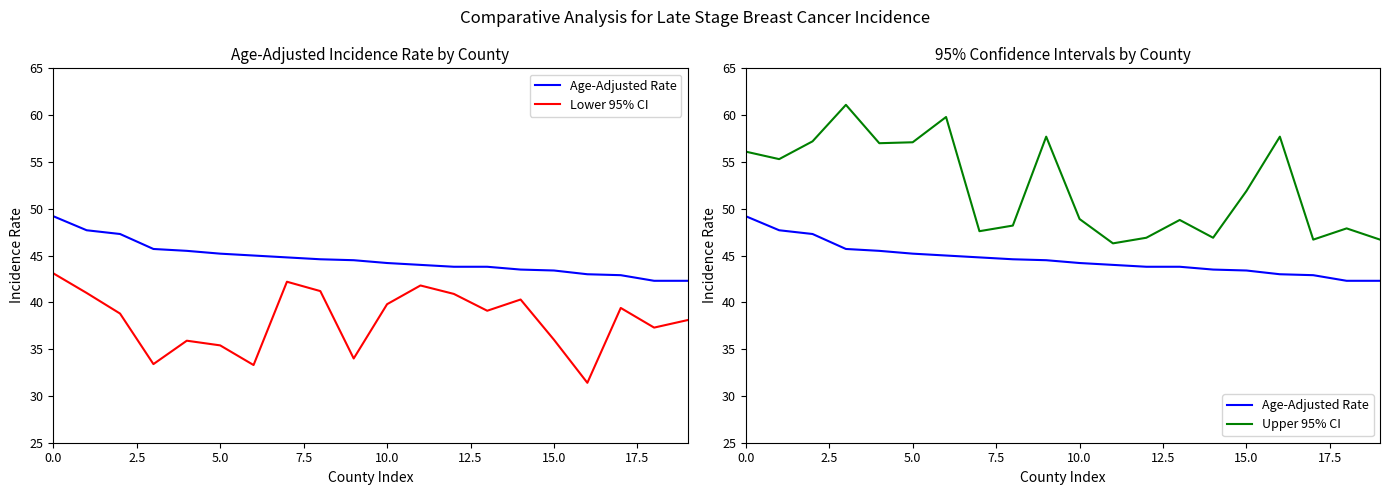

True or false: Lower 95% CI and Upper 95% CI cross at least once.

False